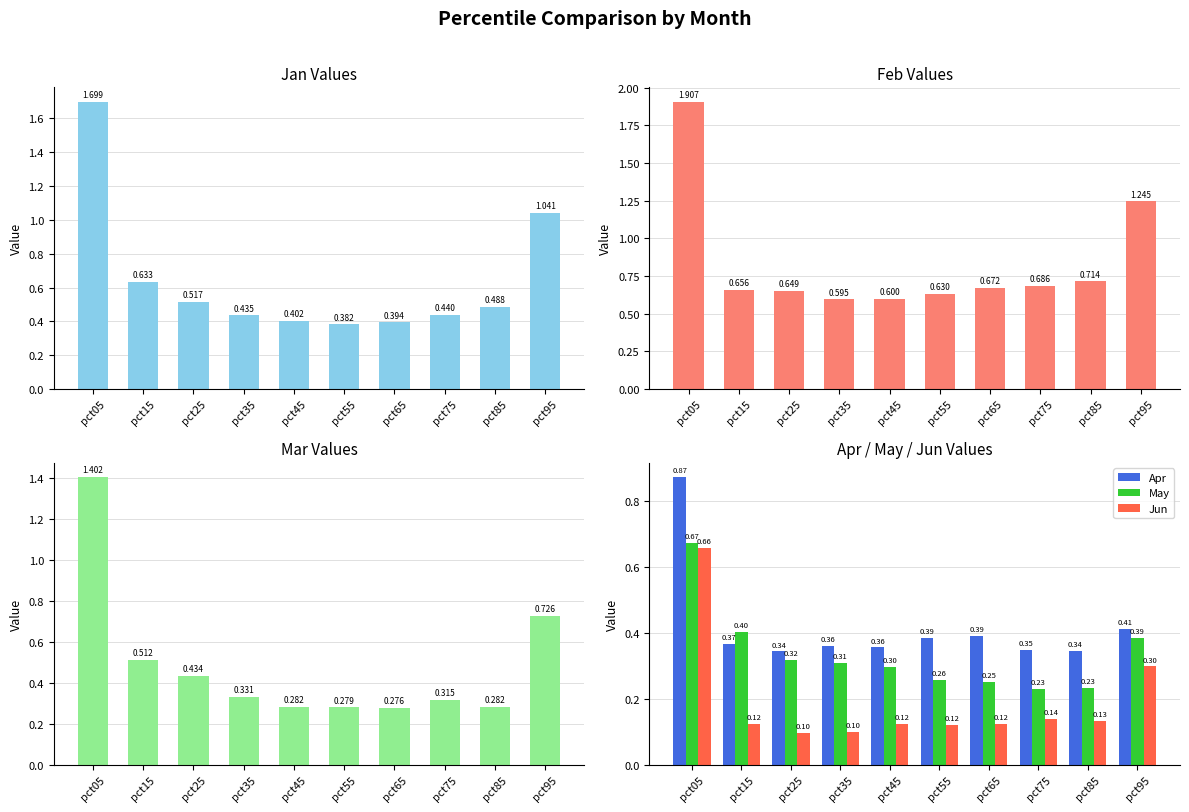

Rank the categories by May value from lowest to highest.

pct75, pct85, pct65, pct55, pct45, pct35, pct25, pct95, pct15, pct05